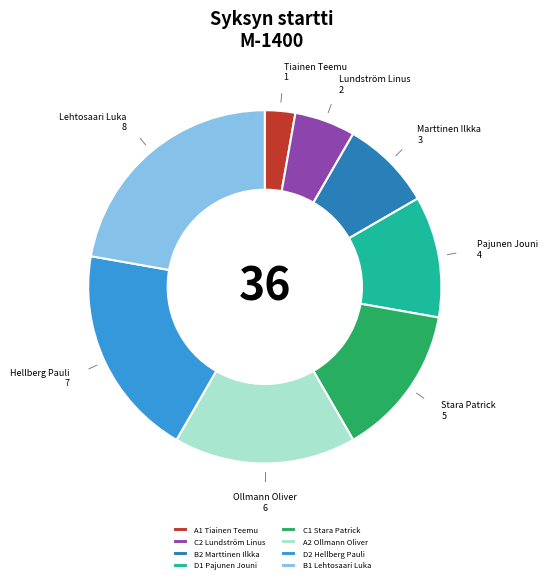

Is it true that A2 Ollmann Oliver is 17% of the pie?

True